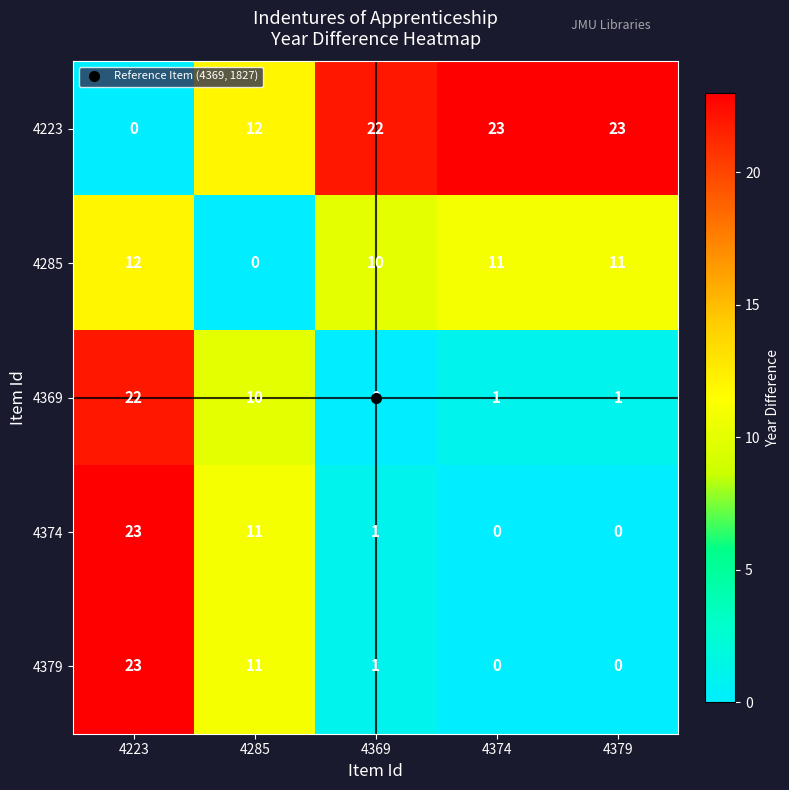

What is the difference between the maximum and minimum values in the 4223 series?

23